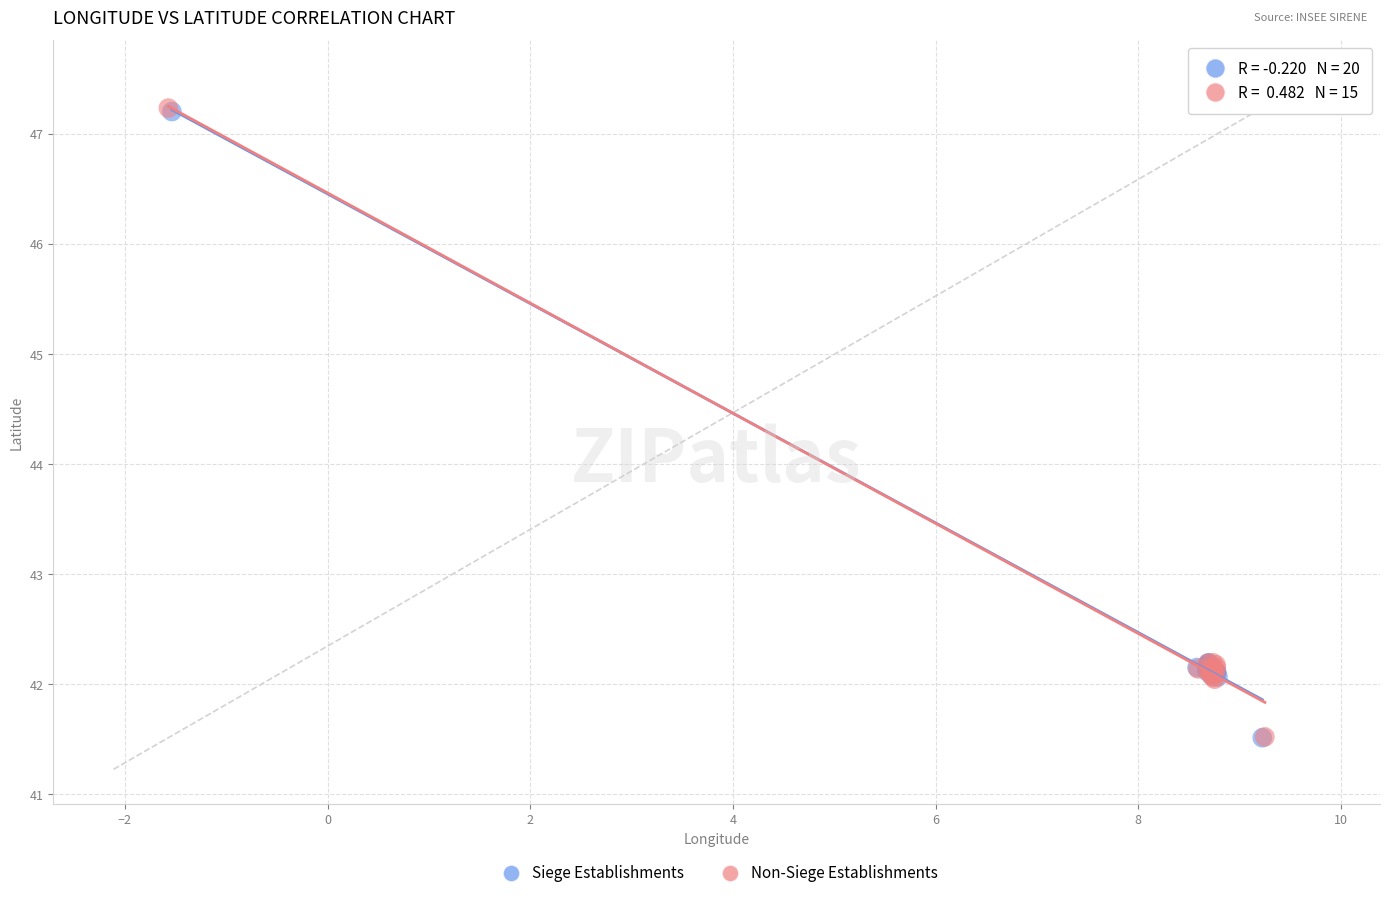

Which series has the widest spread of Y values?

Non-Siege Establishments